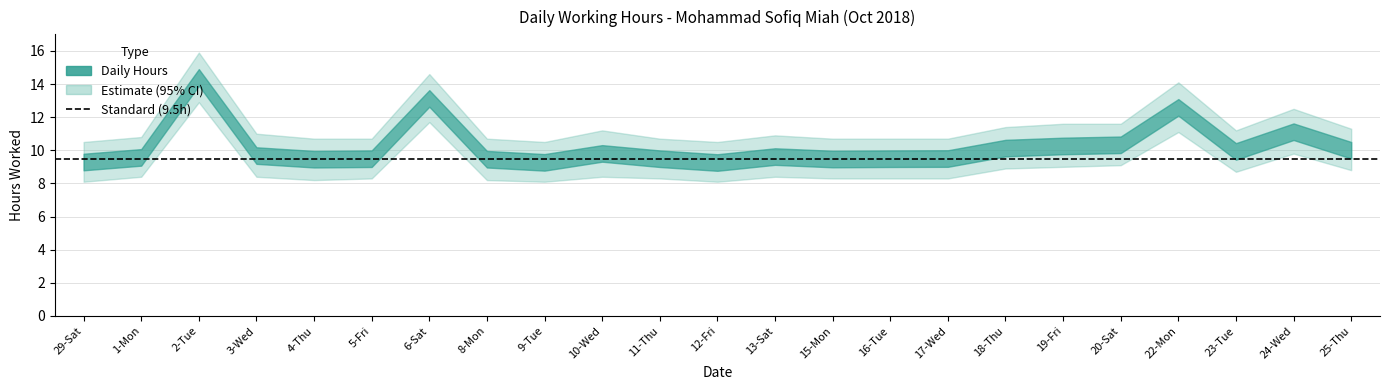

At which category does Daily Hours (lower) reach its first local peak?

2-Tue